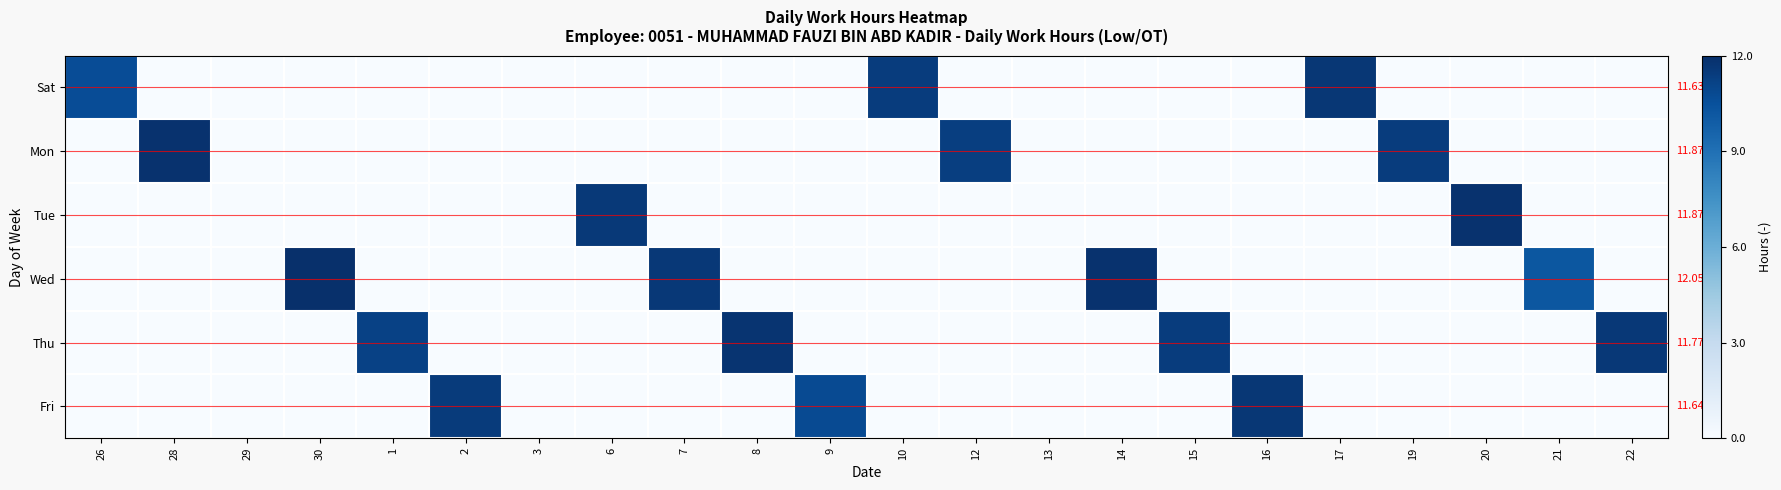

What is the total value across all series at 9?

10.8